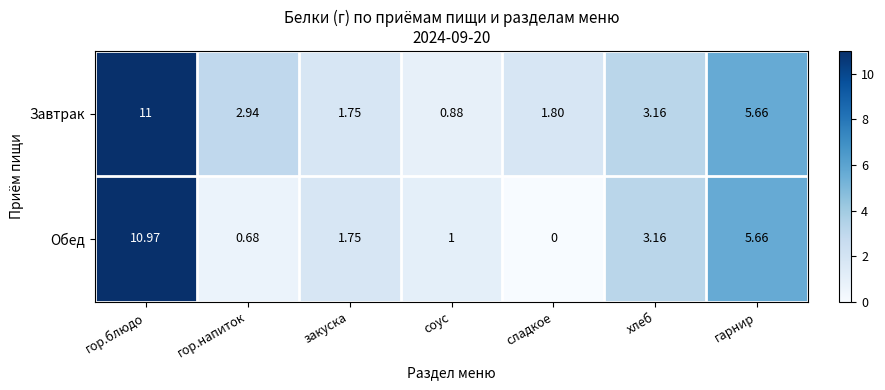

List the series in order of their peak value, lowest first.

Обед, Завтрак